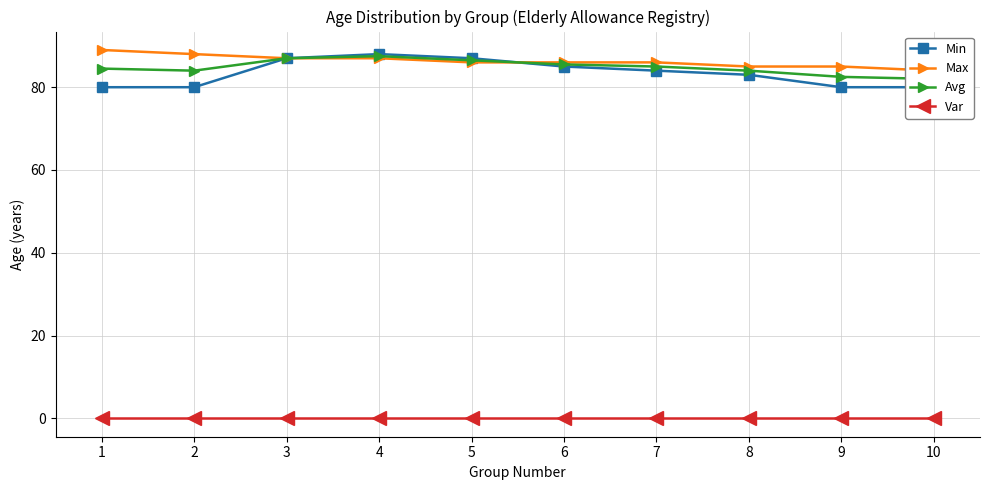

Read the Avg value at 8.

84.0